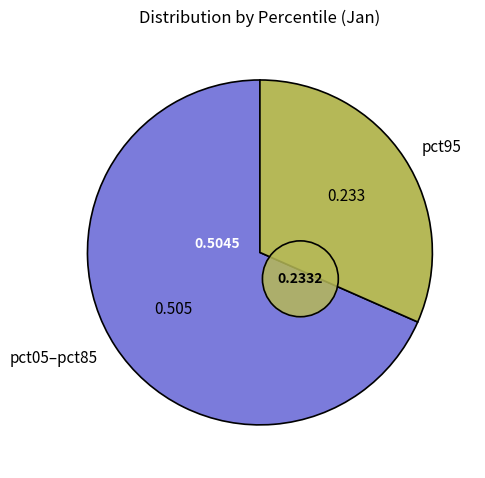

Does pct75 account for over 50% of the chart?

No